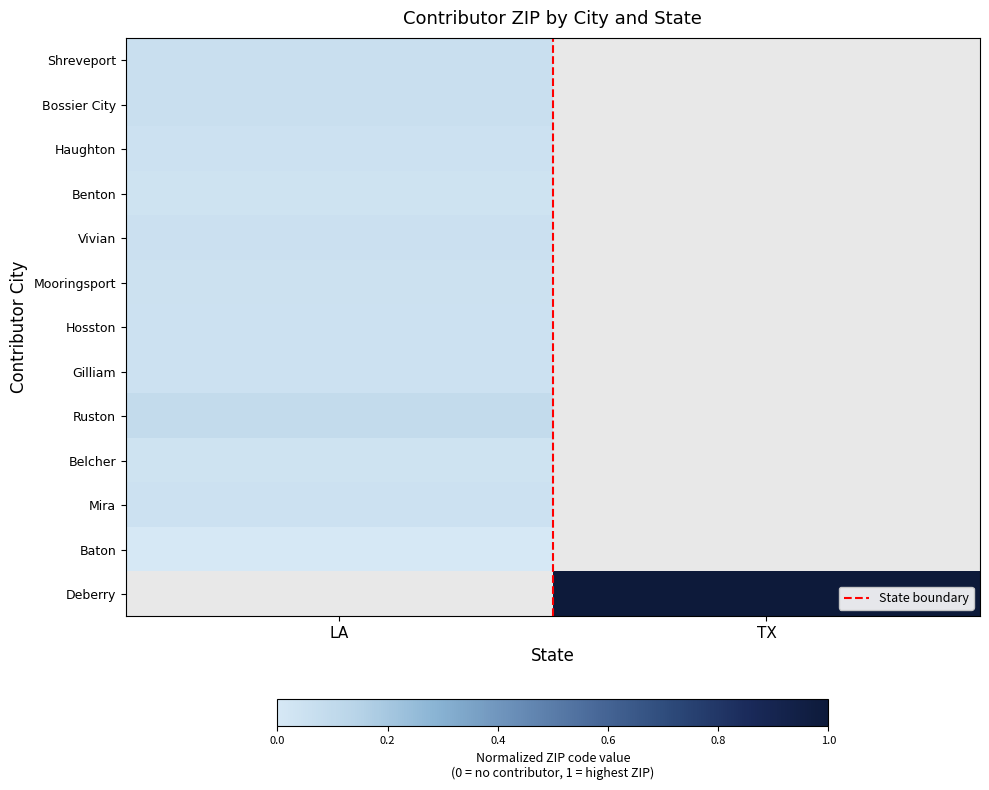

Is the value of Shreveport at TX greater than the value of Belcher at LA?

No